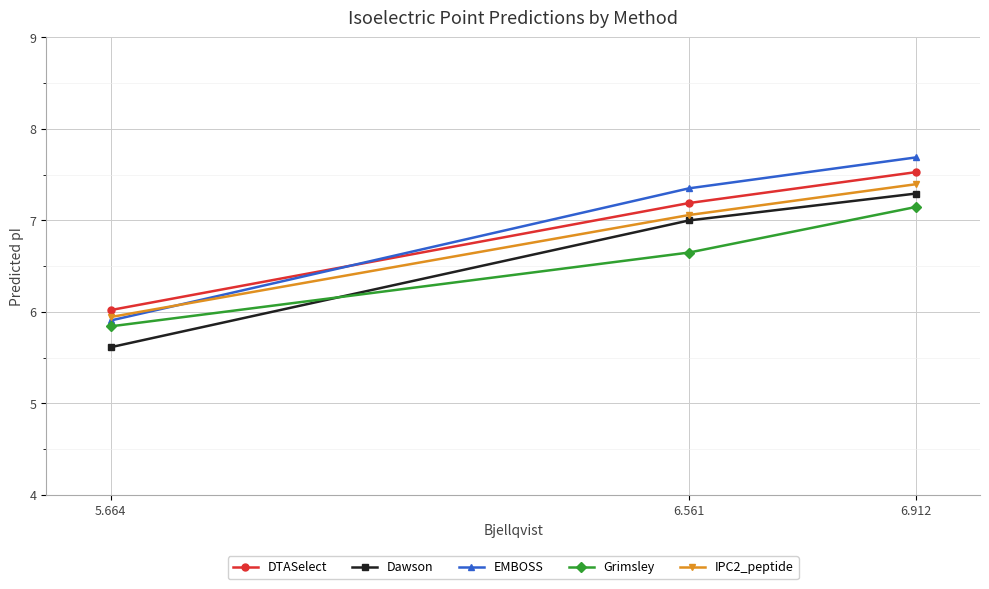

What is the lowest value of the DTASelect series?

6.0